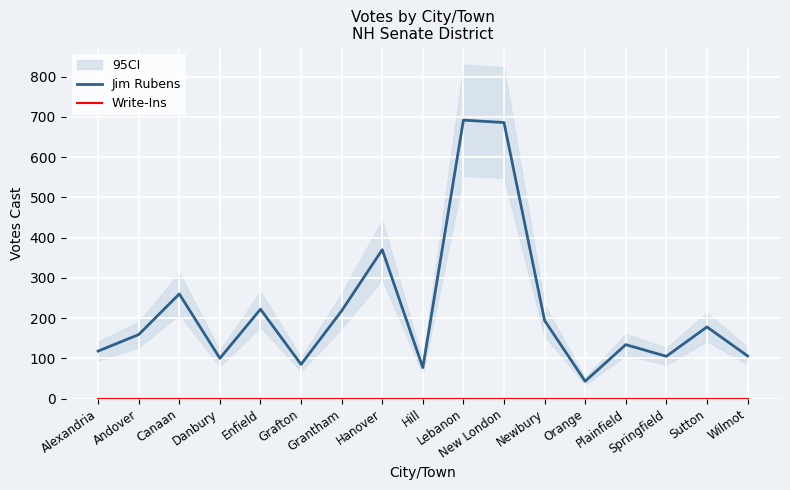

How many lines are shown in the chart?

2